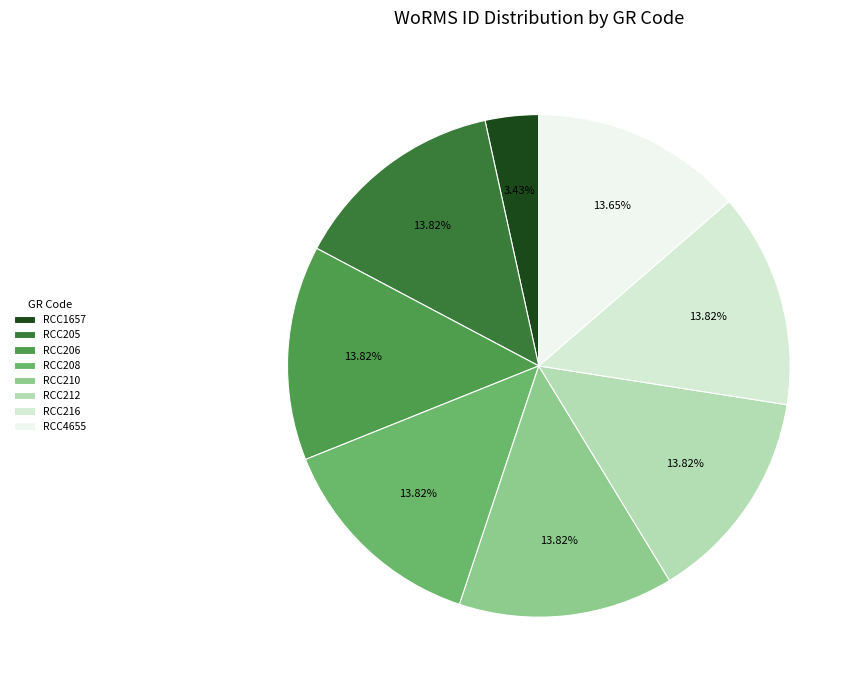

Approximately how many times larger is the value at RCC216 compared to RCC208?

1.0